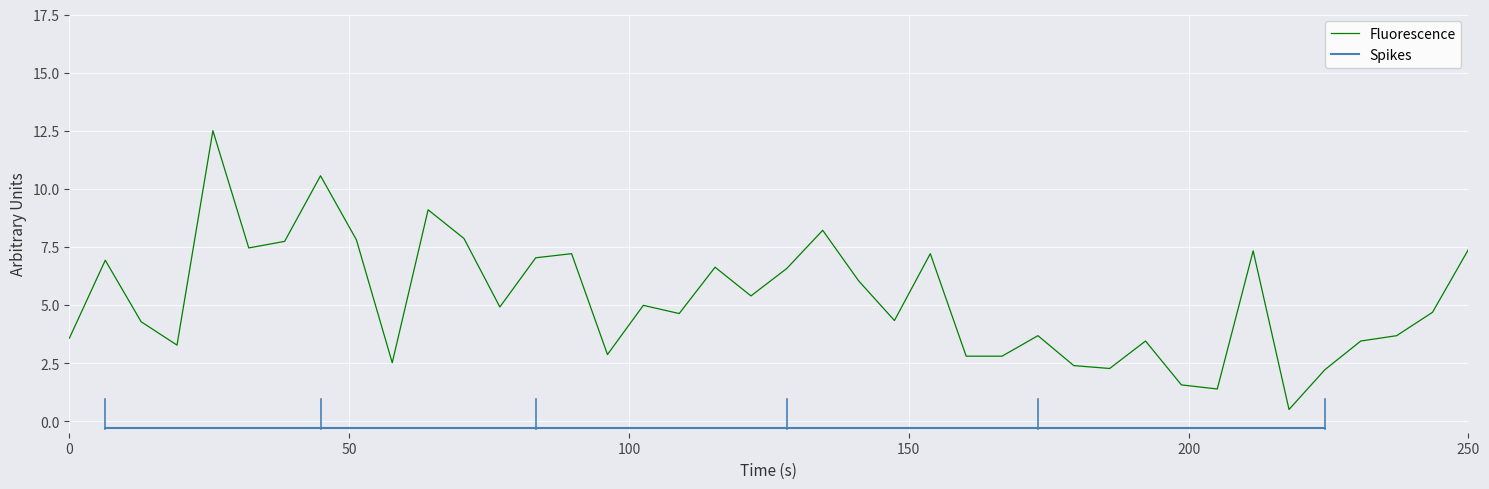

What is the lowest value of the Fluorescence series?

0.5